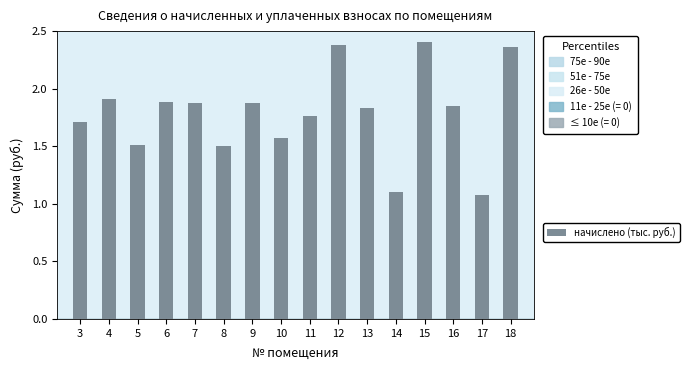

True or false: the data shows 0.9 at 4.

False